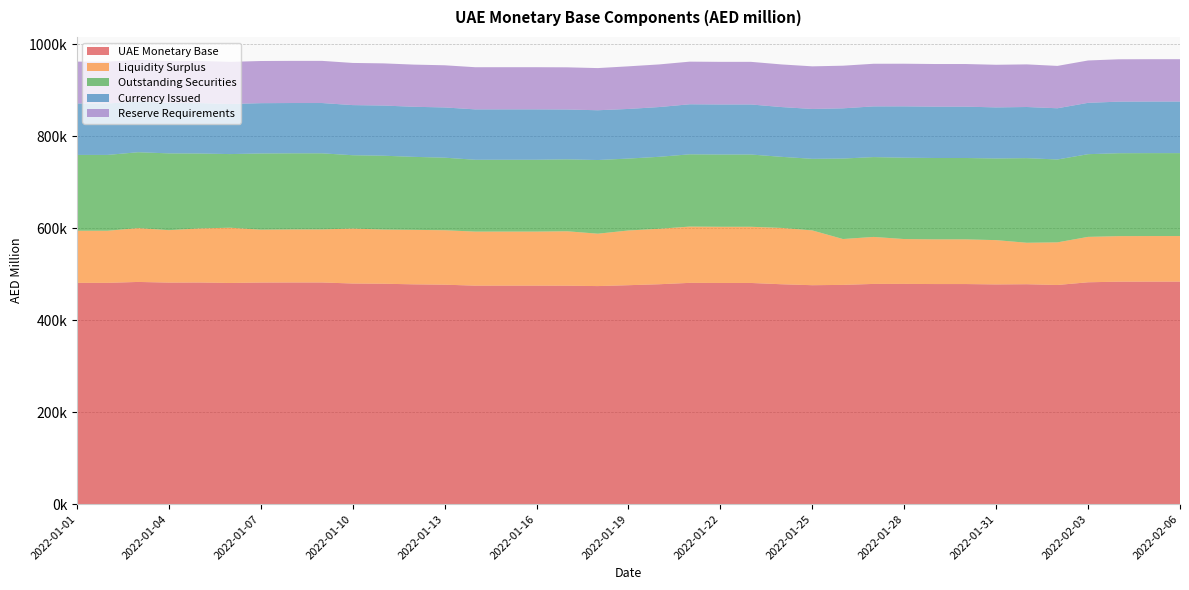

Reading left to right, transcribe all the data shown in this chart.

UAE Monetary Base: 2022-01-01=480900.2	2022-01-02=480903.7	2022-01-03=482879.3	2022-01-04=481450.6	2022-01-05=481651.1	2022-01-06=480645.8	2022-01-07=481567.5	2022-01-08=481723.6	2022-01-09=481723.9	2022-01-10=479469.3	2022-01-11=479007.2	2022-01-12=477652.6	2022-01-13=476931.6	2022-01-14=474813.9	2022-01-15=474834.0	2022-01-16=474834.3	2022-01-17=474707.0	2022-01-18=473877.9	2022-01-19=475793.5	2022-01-20=477850.8	2022-01-21=480872.7	2022-01-22=480657.7	2022-01-23=480658.0	2022-01-24=477833.9	2022-01-25=475780.2	2022-01-26=476468.4	2022-01-27=478578.2	2022-01-28=478622.1	2022-01-29=478296.7	2022-01-30=478300.5	2022-01-31=477477.0	2022-02-01=477903.9	2022-02-02=476250.8	2022-02-03=482152.7	2022-02-04=483442.6	2022-02-05=483534.5	2022-02-06=483540.3
Liquidity Surplus: 2022-01-01=113284.3	2022-01-02=113287.8	2022-01-03=117032.5	2022-01-04=113972.5	2022-01-05=117557.6	2022-01-06=120123.4	2022-01-07=114925.6	2022-01-08=115331.6	2022-01-09=115331.9	2022-01-10=119467.1	2022-01-11=117727.6	2022-01-12=118415.2	2022-01-13=118361.0	2022-01-14=117504.8	2022-01-15=117524.9	2022-01-16=117525.2	2022-01-17=118339.1	2022-01-18=113891.5	2022-01-19=118946.2	2022-01-20=120569.4	2022-01-21=122347.8	2022-01-22=122132.8	2022-01-23=122133.1	2022-01-24=122462.1	2022-01-25=119111.9	2022-01-26=99697.4	2022-01-27=102165.9	2022-01-28=97487.2	2022-01-29=97161.8	2022-01-30=97165.6	2022-01-31=96295.1	2022-02-01=90159.2	2022-02-02=92682.0	2022-02-03=98711.6	2022-02-04=99010.8	2022-02-05=99102.7	2022-02-06=99108.5
Outstanding Securities: 2022-01-01=164827.0	2022-01-02=164827.0	2022-01-03=164942.0	2022-01-04=166932.0	2022-01-05=162867.0	2022-01-06=160042.0	2022-01-07=165657.0	2022-01-08=165407.0	2022-01-09=165407.0	2022-01-10=159407.0	2022-01-11=160557.0	2022-01-12=158718.0	2022-01-13=157728.0	2022-01-14=156138.0	2022-01-15=156138.0	2022-01-16=156138.0	2022-01-17=156323.0	2022-01-18=160133.0	2022-01-19=156338.0	2022-01-20=156483.0	2022-01-21=157078.0	2022-01-22=157078.0	2022-01-23=157078.0	2022-01-24=154528.0	2022-01-25=155623.0	2022-01-26=174943.0	2022-01-27=173543.0	2022-01-28=176843.0	2022-01-29=176843.0	2022-01-30=176843.0	2022-01-31=177543.0	2022-02-01=183943.0	2022-02-02=180143.0	2022-02-03=179743.0	2022-02-04=180243.0	2022-02-05=180243.0	2022-02-06=180243.0
Currency Issued: 2022-01-01=111815.4	2022-01-02=111815.4	2022-01-03=109931.3	2022-01-04=109572.6	2022-01-05=109572.6	2022-01-06=108826.5	2022-01-07=109331.0	2022-01-08=109331.0	2022-01-09=109331.0	2022-01-10=108941.3	2022-01-11=109068.7	2022-01-12=108865.5	2022-01-13=109188.8	2022-01-14=109517.2	2022-01-15=109517.2	2022-01-16=109517.2	2022-01-17=108391.1	2022-01-18=108199.5	2022-01-19=107845.6	2022-01-20=108134.8	2022-01-21=108783.2	2022-01-22=108783.2	2022-01-23=108783.2	2022-01-24=108180.1	2022-01-25=108381.6	2022-01-26=109164.4	2022-01-27=110205.6	2022-01-28=111628.2	2022-01-29=111628.2	2022-01-30=111628.2	2022-01-31=110975.2	2022-02-01=111138.0	2022-02-02=111337.8	2022-02-03=111610.1	2022-02-04=112100.7	2022-02-05=112100.7	2022-02-06=112100.7
Reserve Requirements: 2022-01-01=90973.5	2022-01-02=90973.5	2022-01-03=90973.5	2022-01-04=90973.5	2022-01-05=91653.9	2022-01-06=91653.9	2022-01-07=91653.9	2022-01-08=91653.9	2022-01-09=91653.9	2022-01-10=91653.9	2022-01-11=91653.9	2022-01-12=91653.9	2022-01-13=91653.9	2022-01-14=91653.9	2022-01-15=91653.9	2022-01-16=91653.9	2022-01-17=91653.9	2022-01-18=91653.9	2022-01-19=92663.6	2022-01-20=92663.6	2022-01-21=92663.6	2022-01-22=92663.6	2022-01-23=92663.6	2022-01-24=92663.6	2022-01-25=92663.6	2022-01-26=92663.6	2022-01-27=92663.6	2022-01-28=92663.6	2022-01-29=92663.6	2022-01-30=92663.6	2022-01-31=92663.6	2022-02-01=92663.6	2022-02-02=92088.0	2022-02-03=92088.0	2022-02-04=92088.0	2022-02-05=92088.0	2022-02-06=92088.0